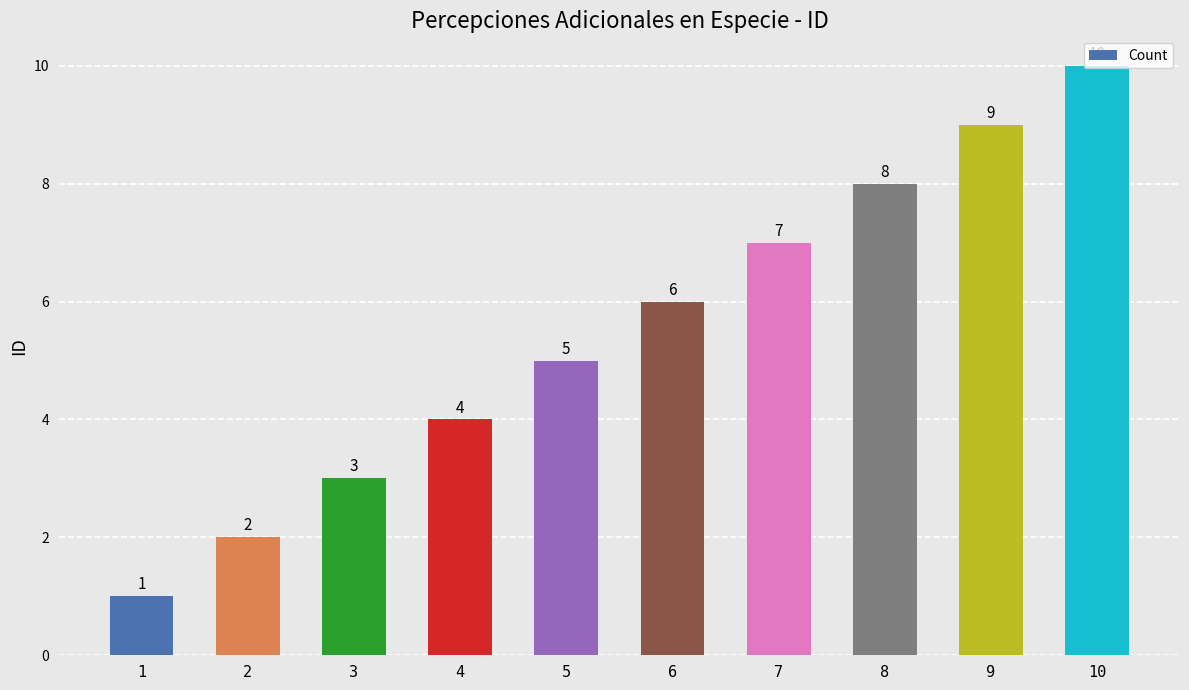

Reading left to right, list all the values displayed in this chart.

1=1	2=2	3=3	4=4	5=5	6=6	7=7	8=8	9=9	10=10